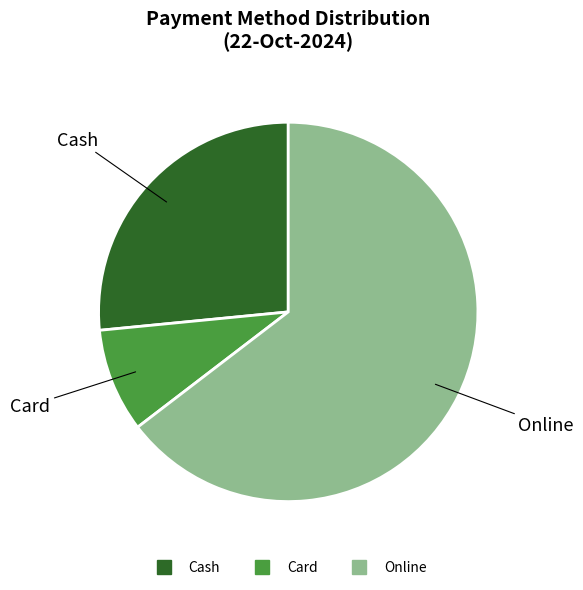

How many segments does this pie chart have?

3